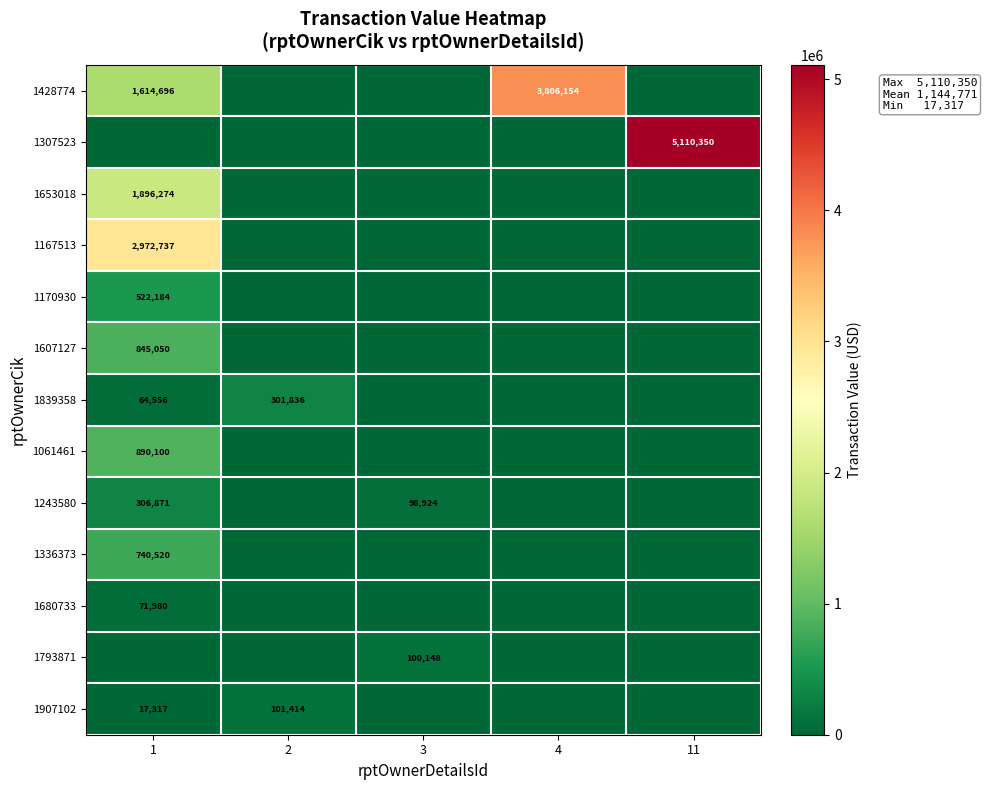

The value of 1680733 at 1 is 71980. True or false?

True